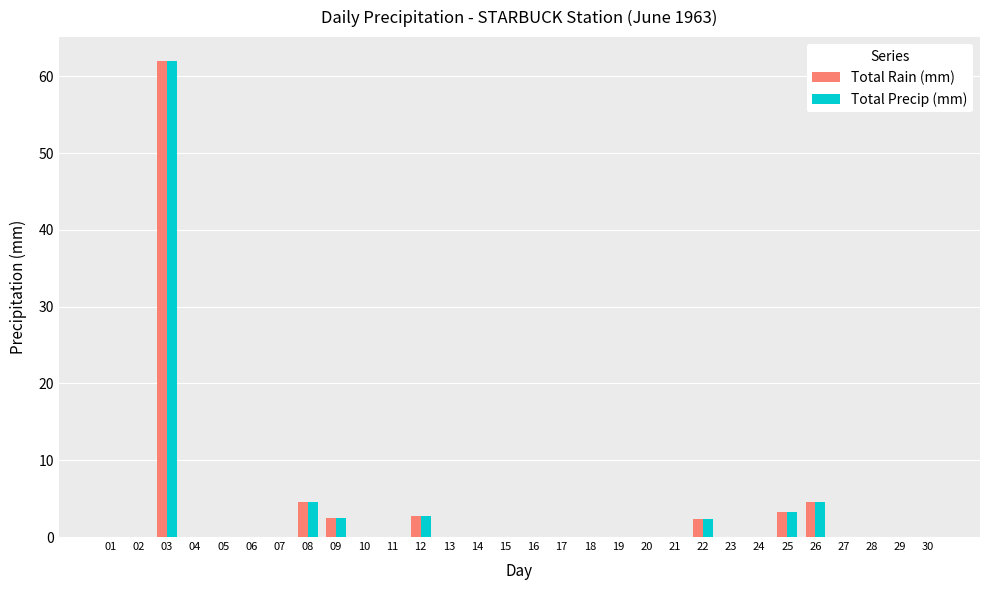

At which category is the sum across all series the highest?

03